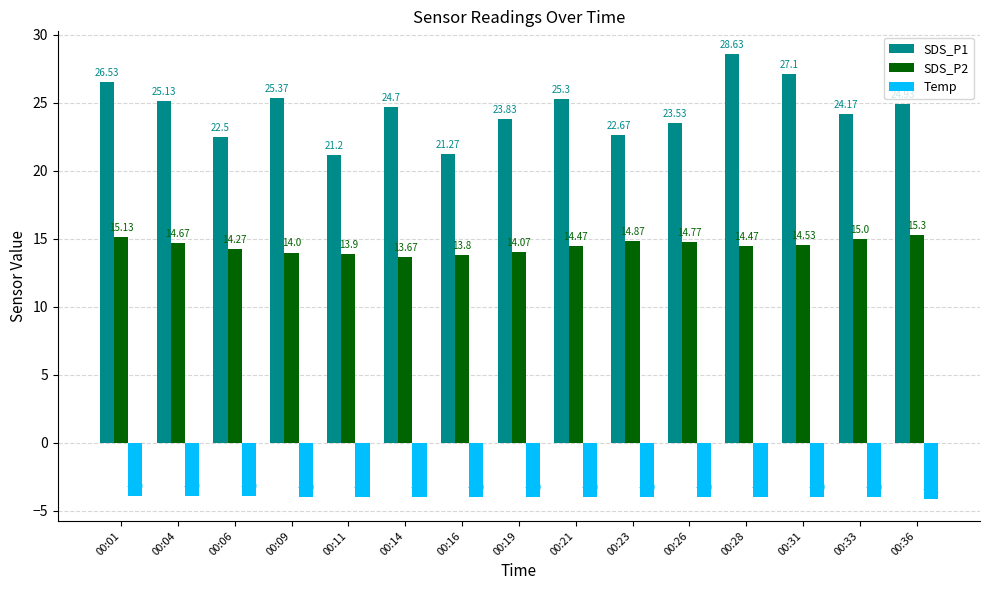

True or false: Temp has a value of -4.0 at 00:28.

True